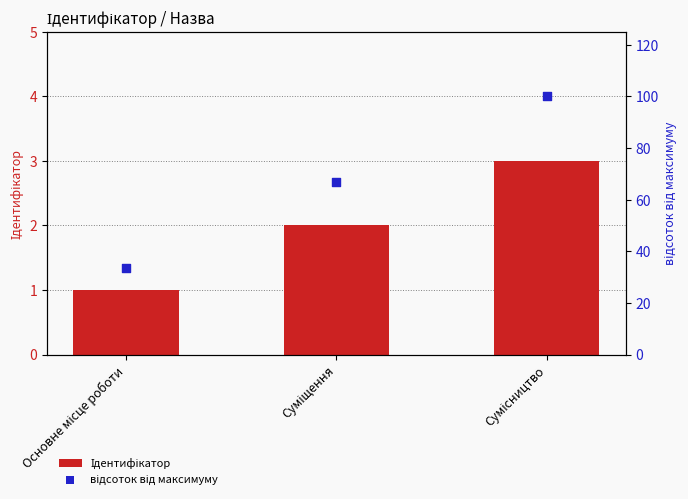

What are all the series names shown in the legend?

Ідентифікатор, відсоток від максимуму